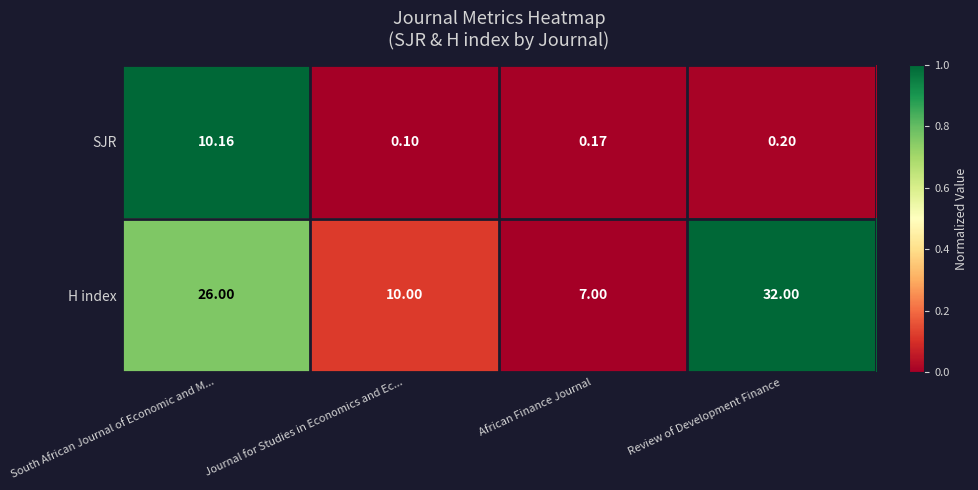

Which category has the highest value in the SJR series?

South African Journal of Economic and M...